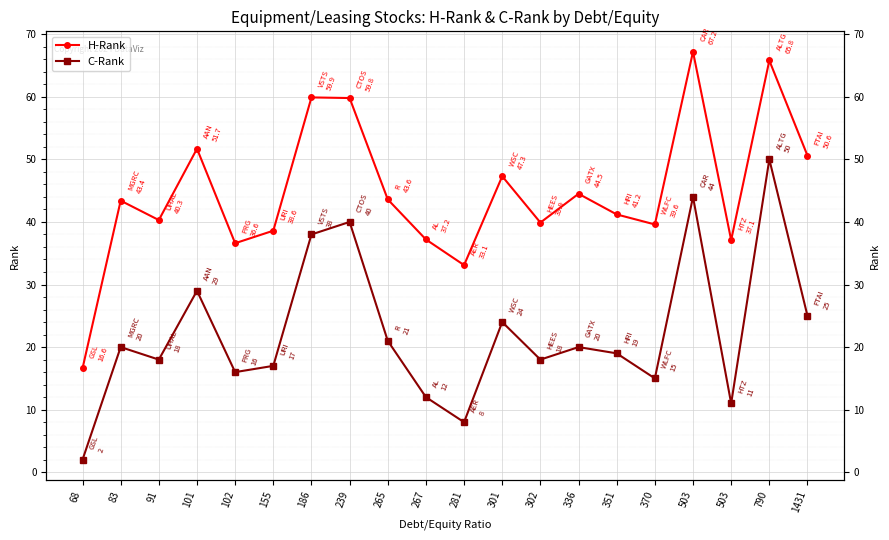

At which label is H-Rank closest to 41?

351